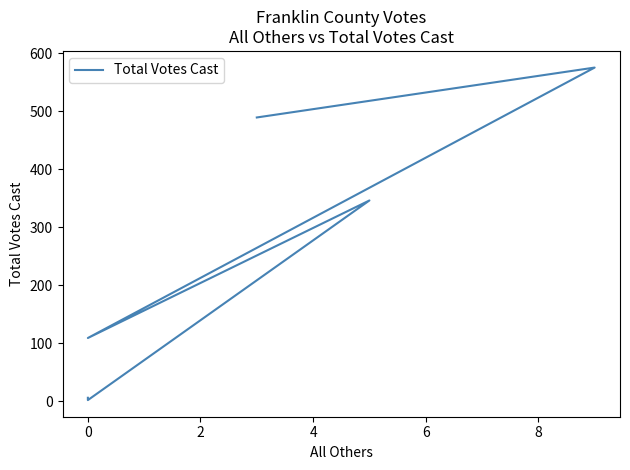

What is the sum of all values?

1527